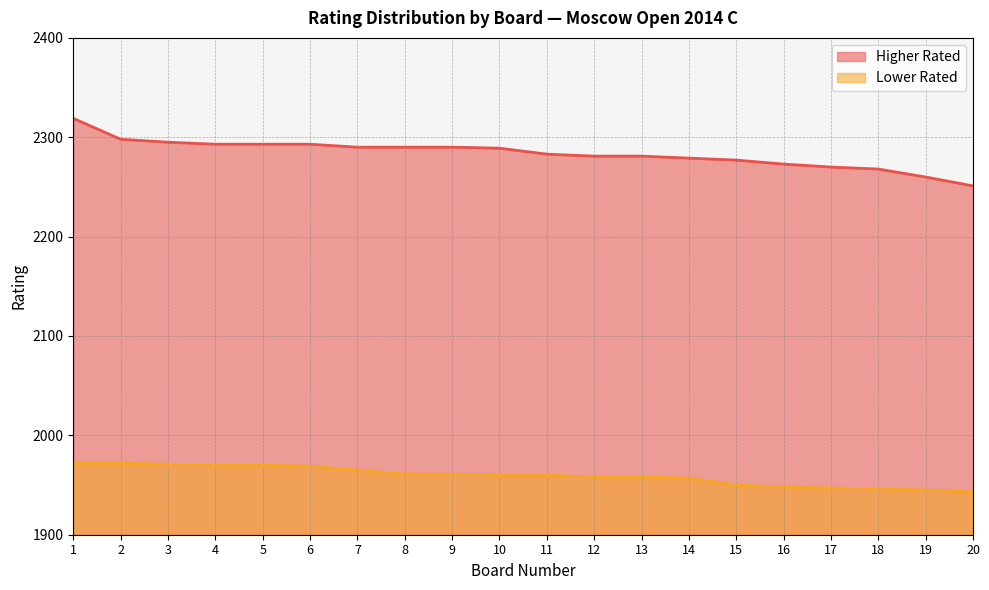

Which category has the lowest value across all series?

20